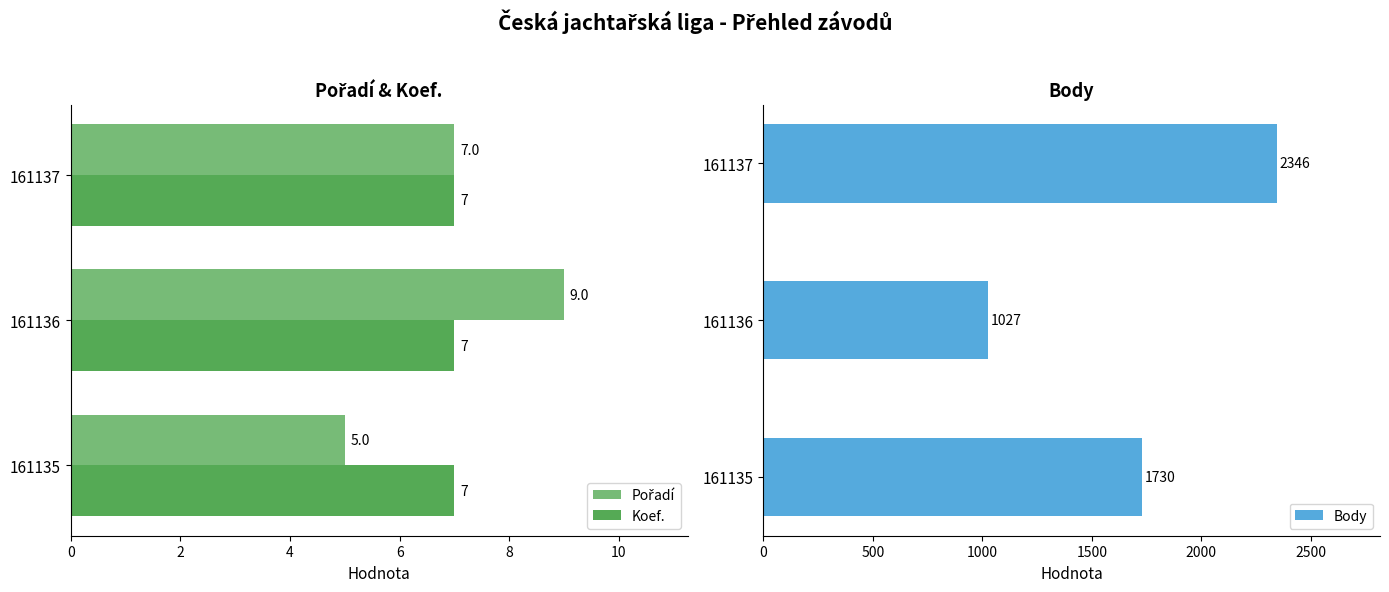

Read the Koef. value at 161135.

7